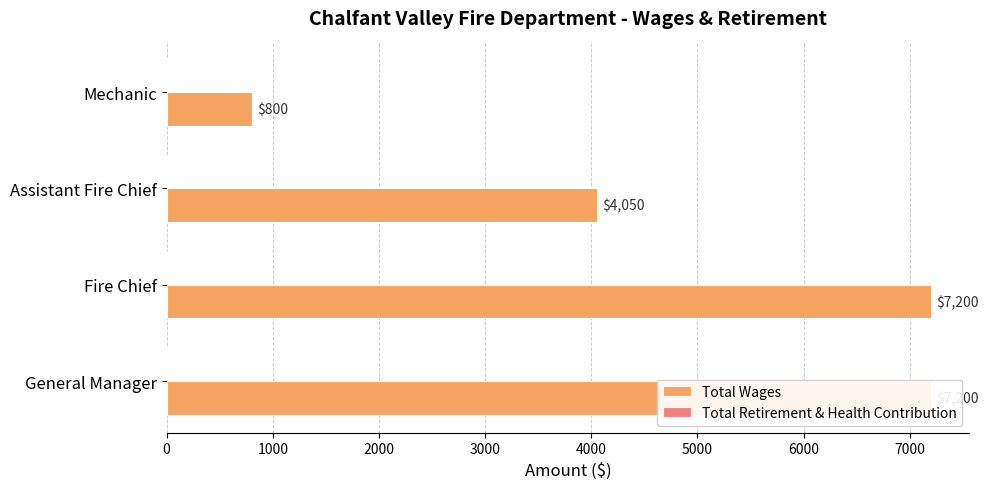

Which series has the widest spread of values?

Total Wages